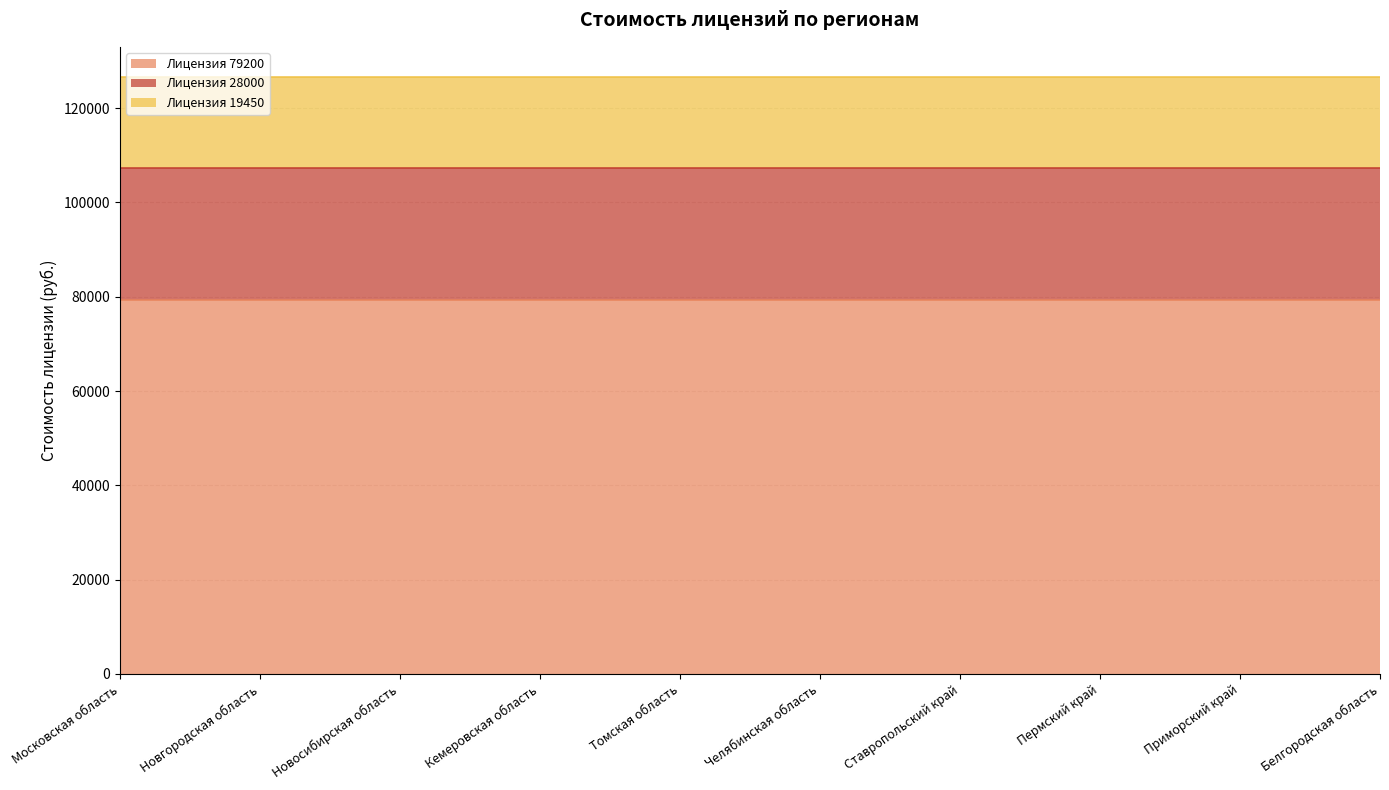

Which category has the highest value across all series?

Московская область